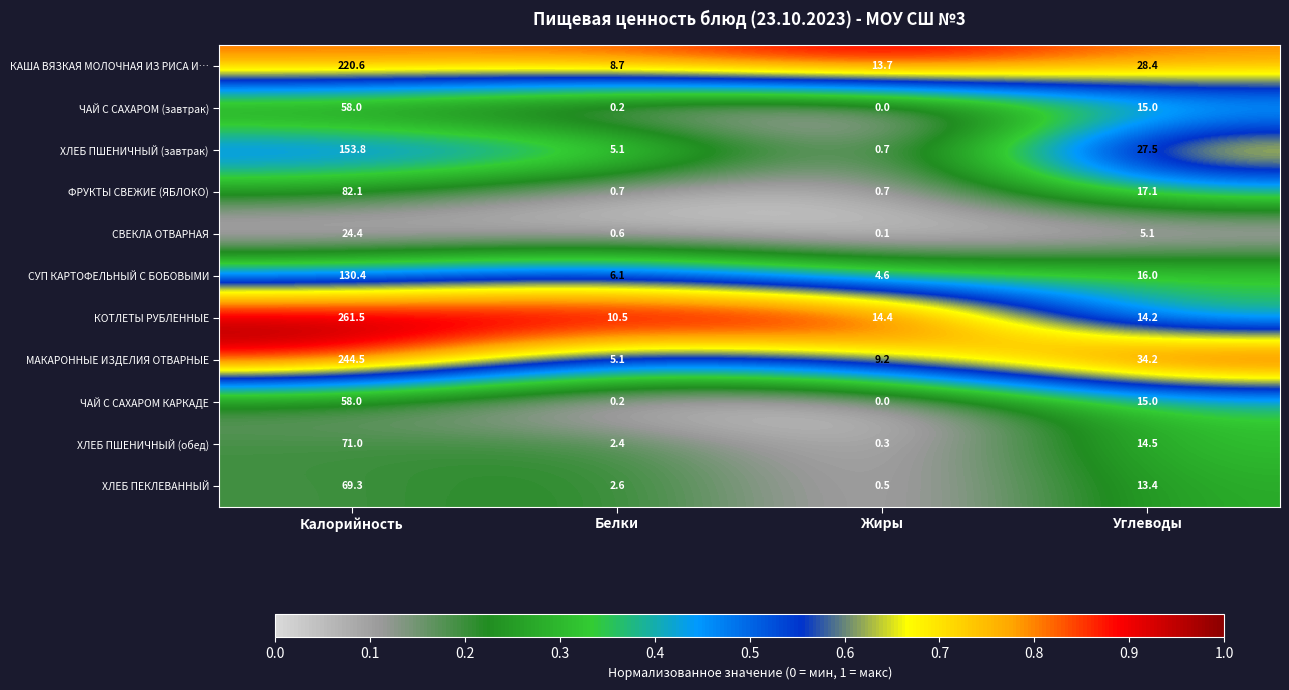

Which series has the widest spread of values?

КОТЛЕТЫ РУБЛЕННЫЕ